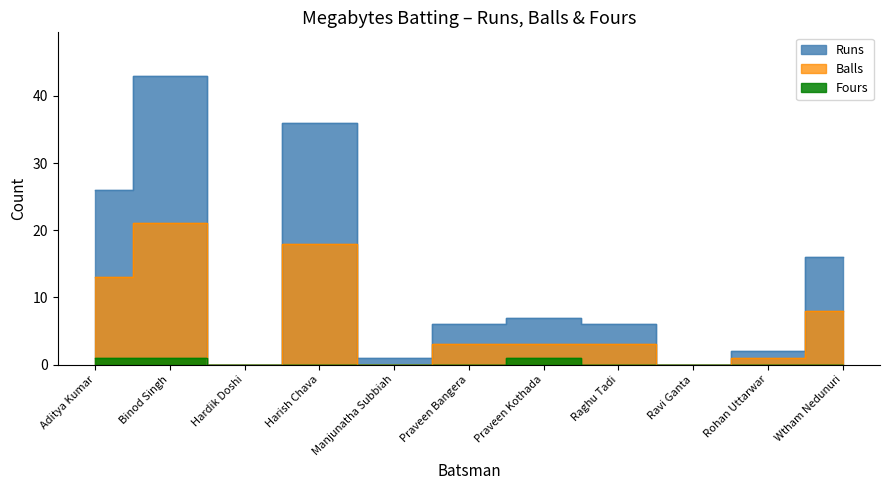

What are all the series names shown in the legend?

Runs, Balls, Fours